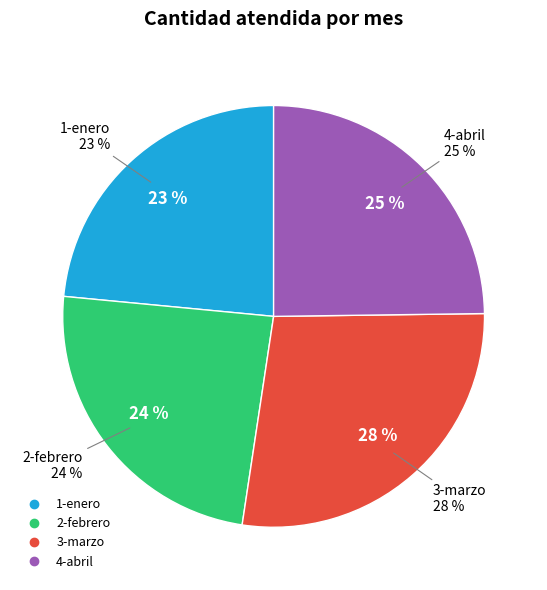

How many segments does this pie chart have?

4